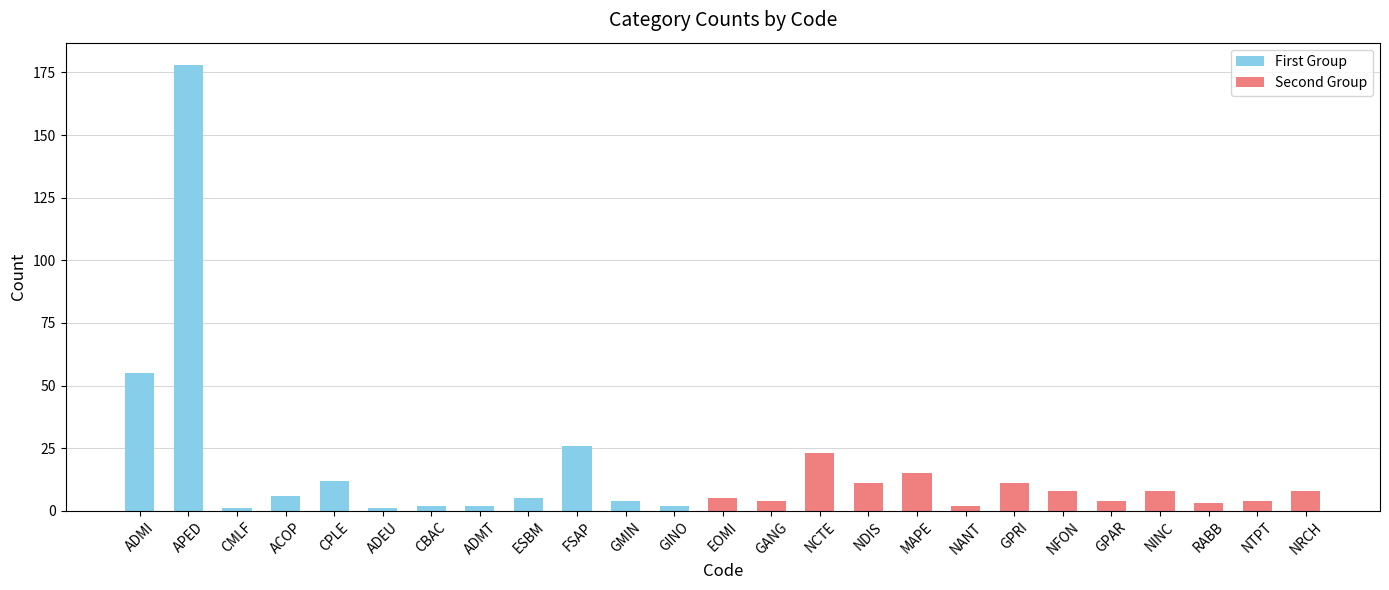

Are the bars grouped side by side (vs. stacked)?

No